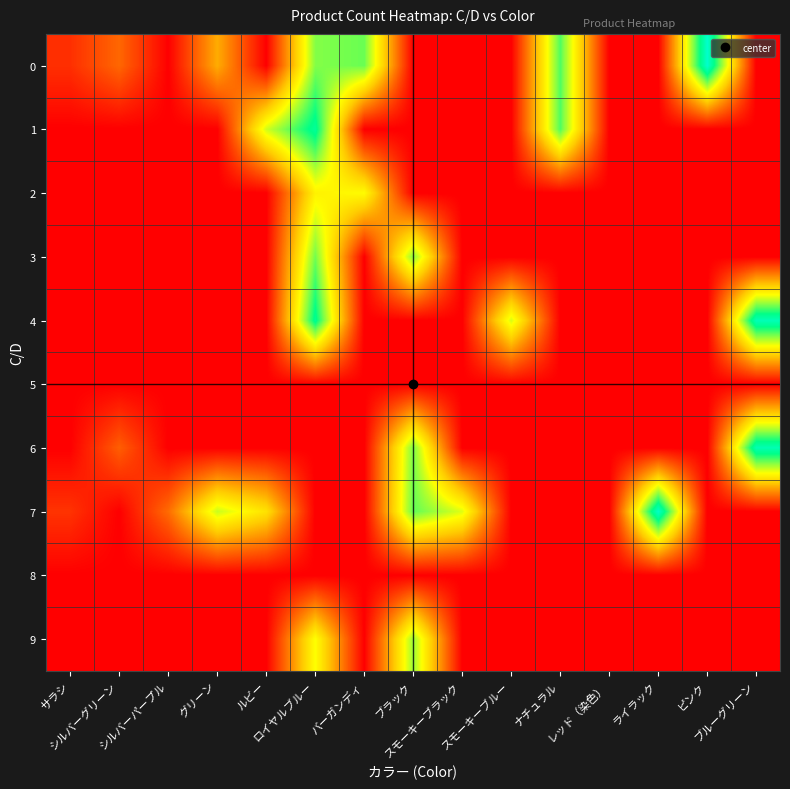

Which label corresponds to the smallest value in the chart?

シルバーパープル